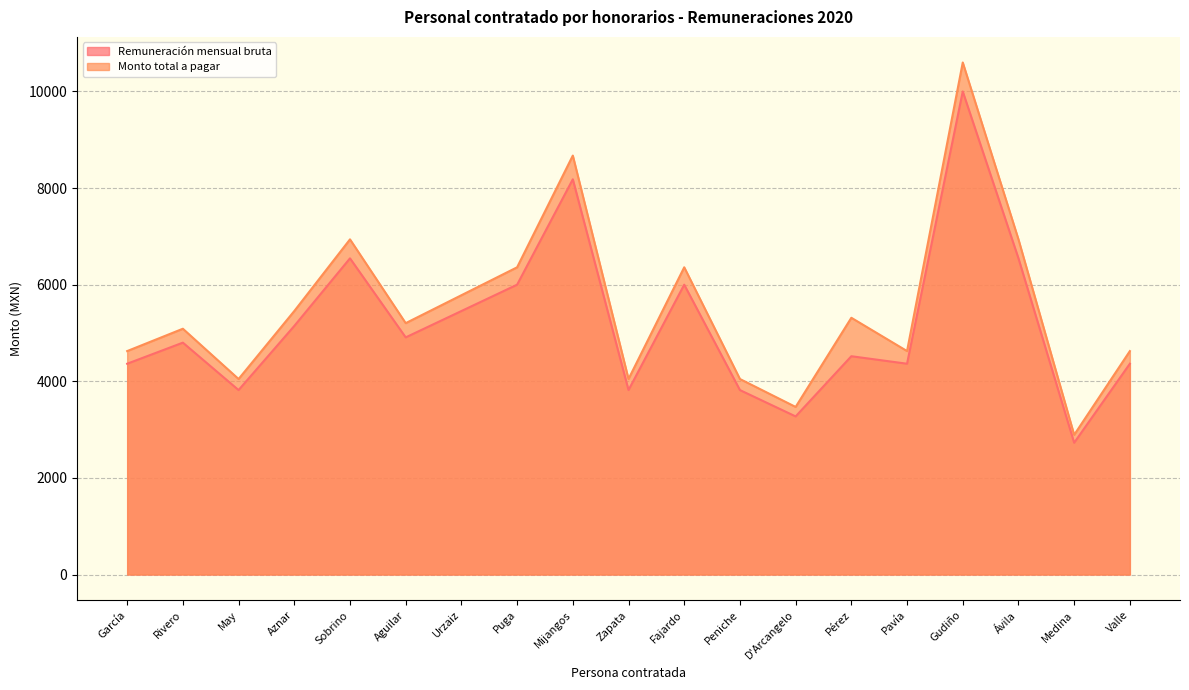

What value does the Monto total a pagar series have at Gudiño?

10600.0